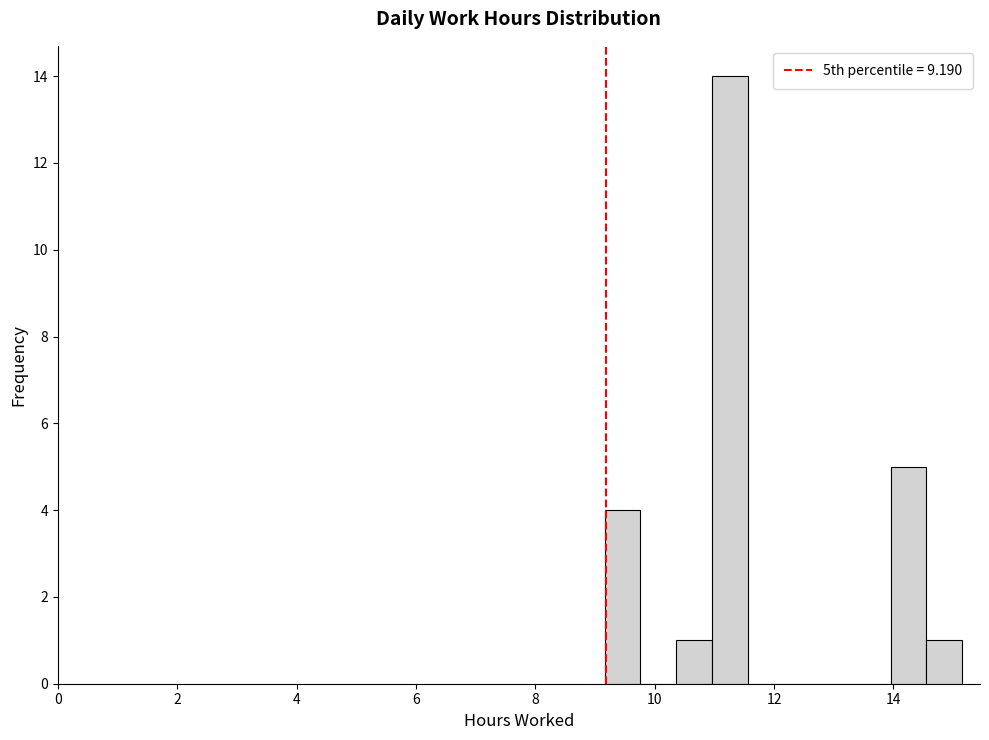

Read against the x-axis, roughly where is the centre of the tallest bar?

11.2